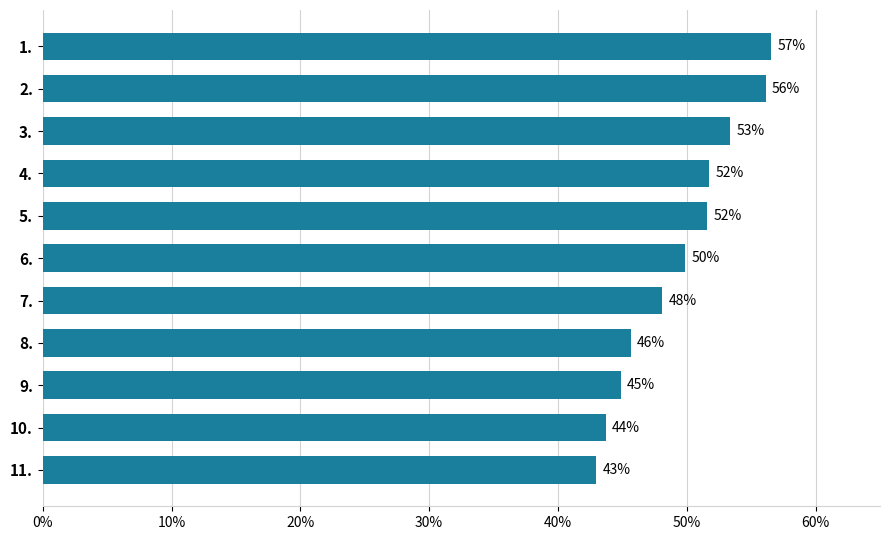

Does the chart contain any negative values?

No